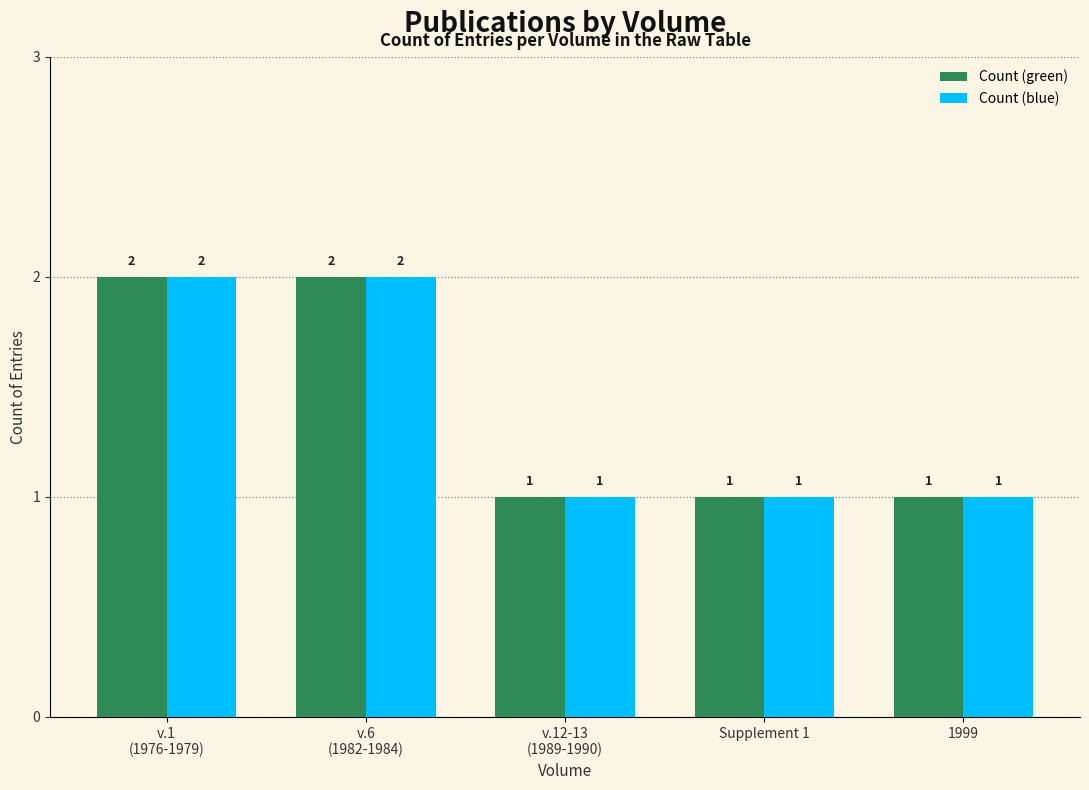

Reading right to left, transcribe all the data shown in this chart.

Count (green): 1	1	1	2	2
Count (blue): 1	1	1	2	2